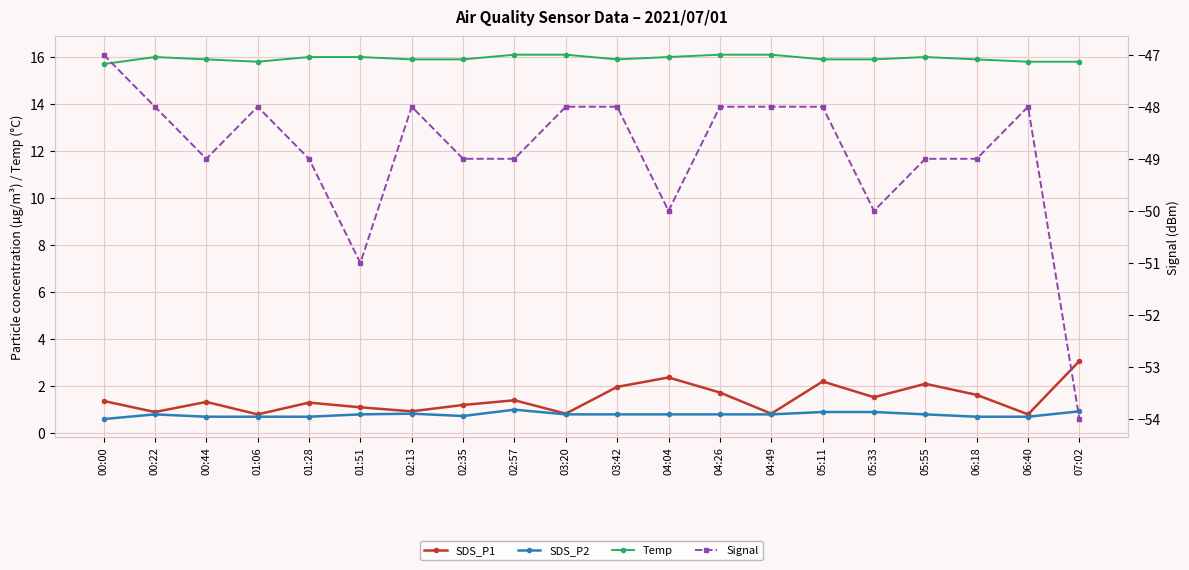

Which series has the largest total across all categories?

Temp